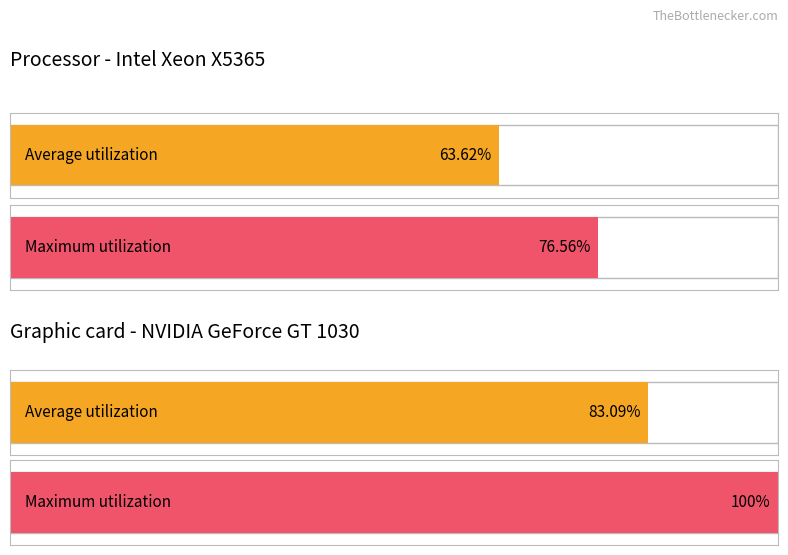

The value of Average utilization at 6 is 5.2. True or false?

False